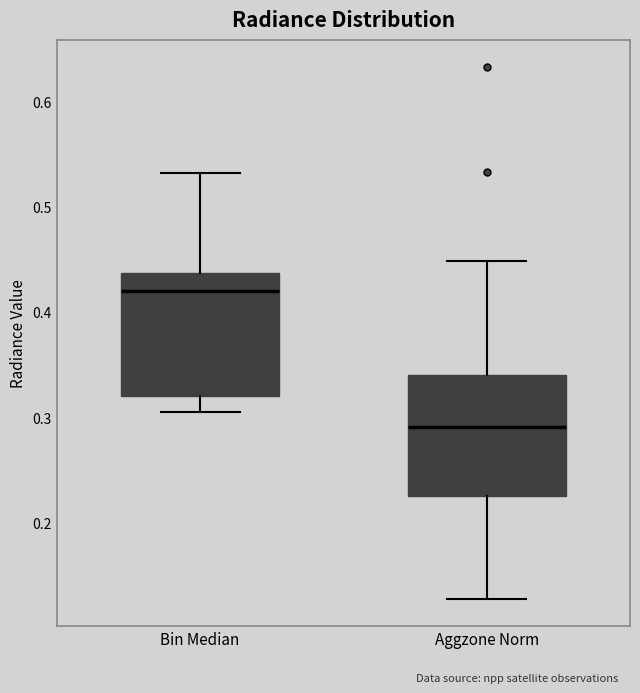

Reading left to right, transcribe this box plot: for each box, give where its median line is, the range the box spans, and where its two whiskers end, as read against the y-axis. The values are not printed on the chart, so give them approximately, as read against the axis.

Bin Median: median 0.42, box 0.32 to 0.44, whiskers 0.30 to 0.53
Aggzone Norm: median 0.29, box 0.22 to 0.34, whiskers 0.13 to 0.45